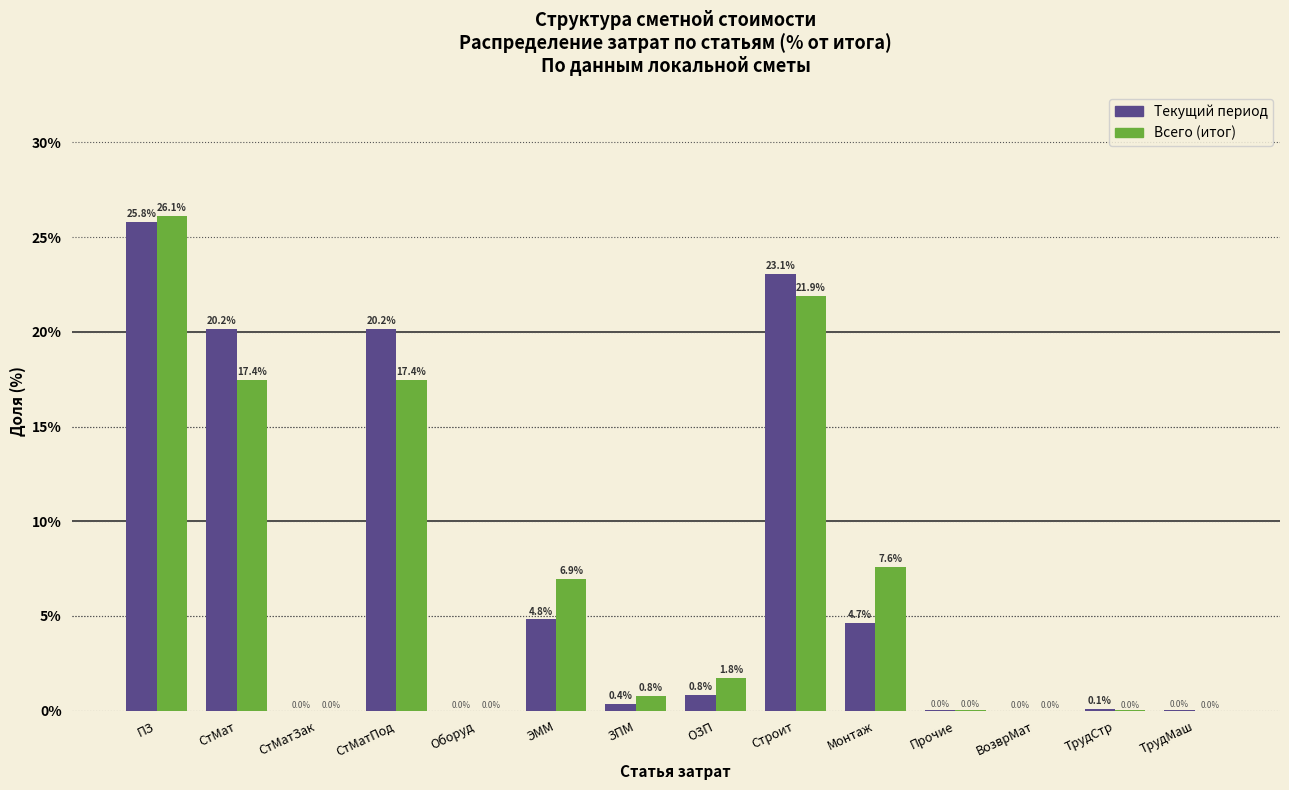

Which category has the highest value across all series?

ПЗ